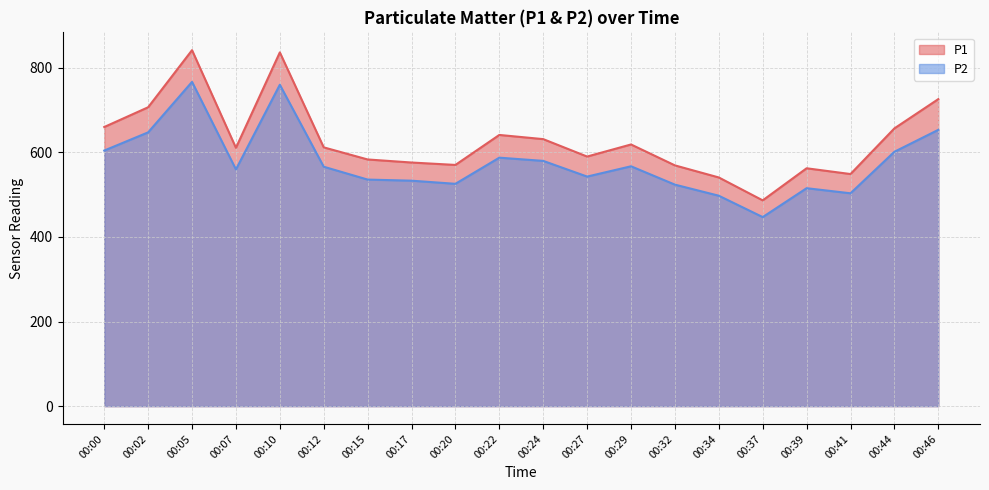

What is the value of the P2 point at the 3rd from the left?

766.6